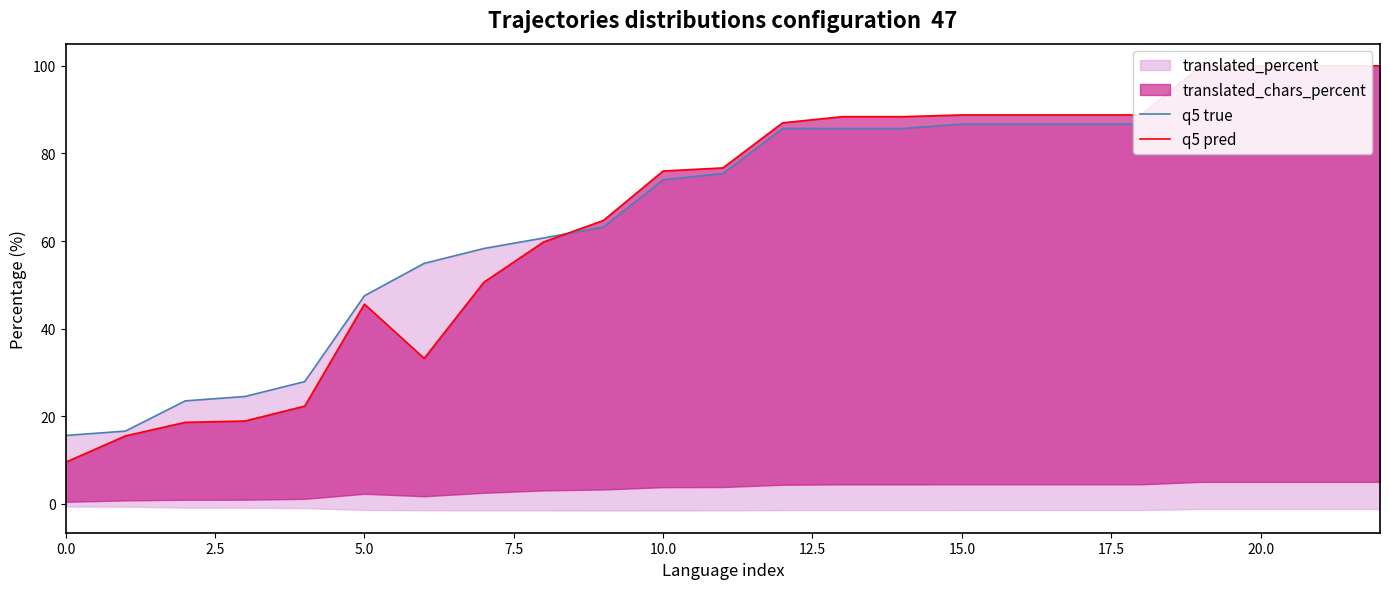

What value does the q5 true series have at 12?

85.7